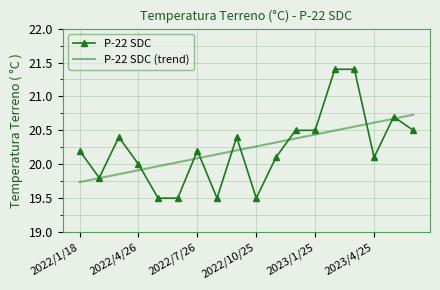

At how many categories does at least one series exceed 19?

18